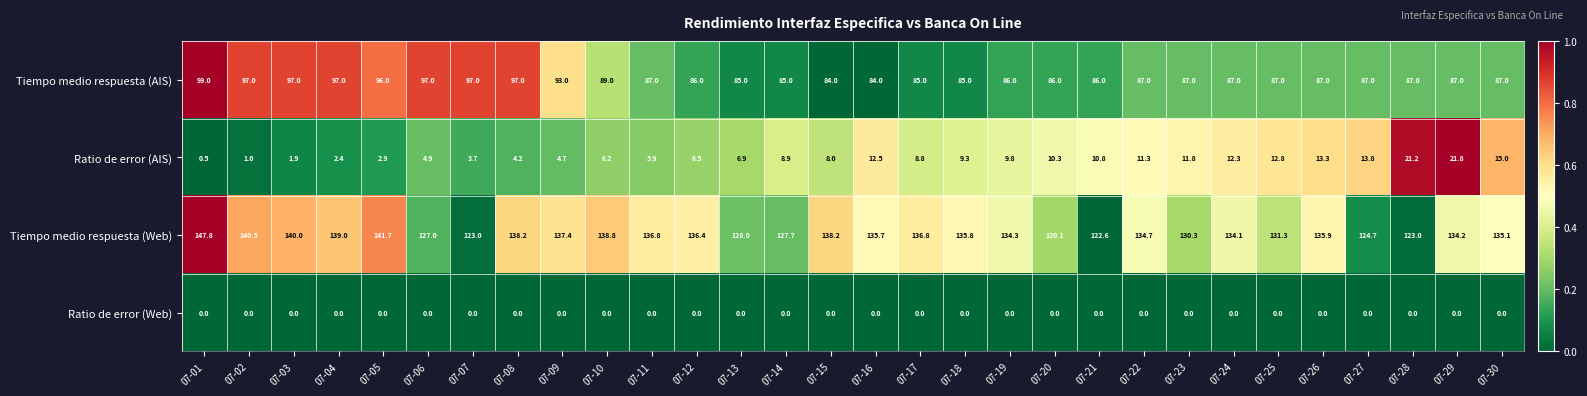

True or false: Tiempo medio respuesta (Web) has a value of 86.2 at 07-11.

False